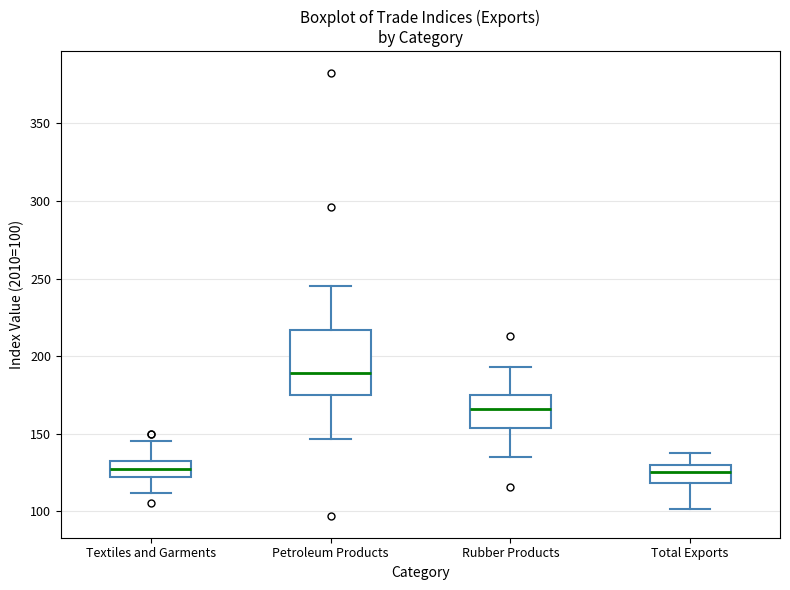

Which box's median line is the highest?

Petroleum Products